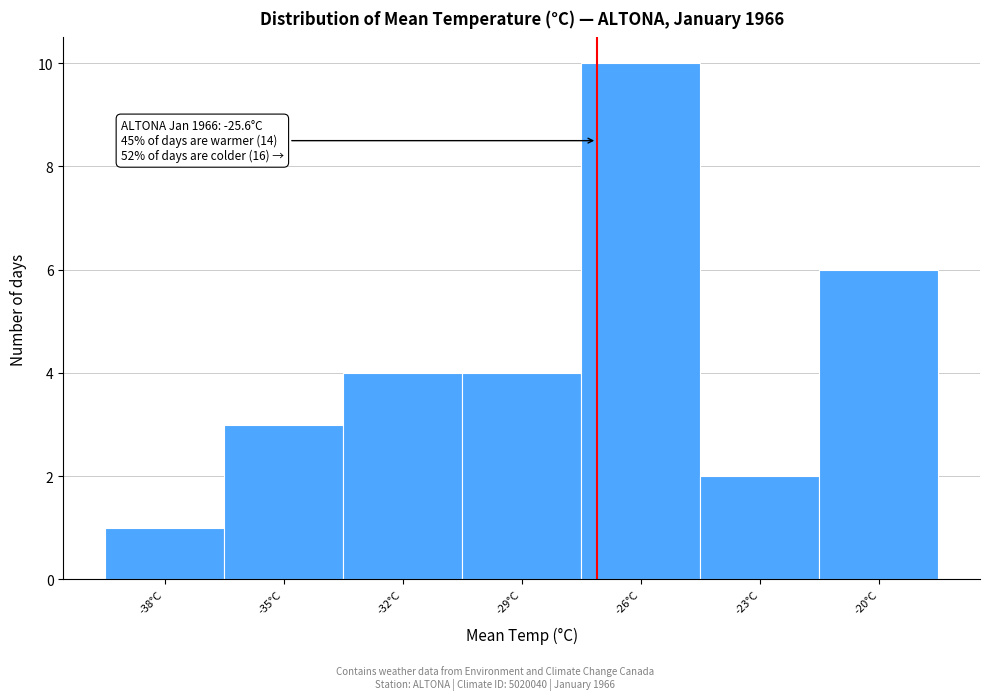

Reading right to left, extract all data points from this chart.

6	2	10	4	4	3	1